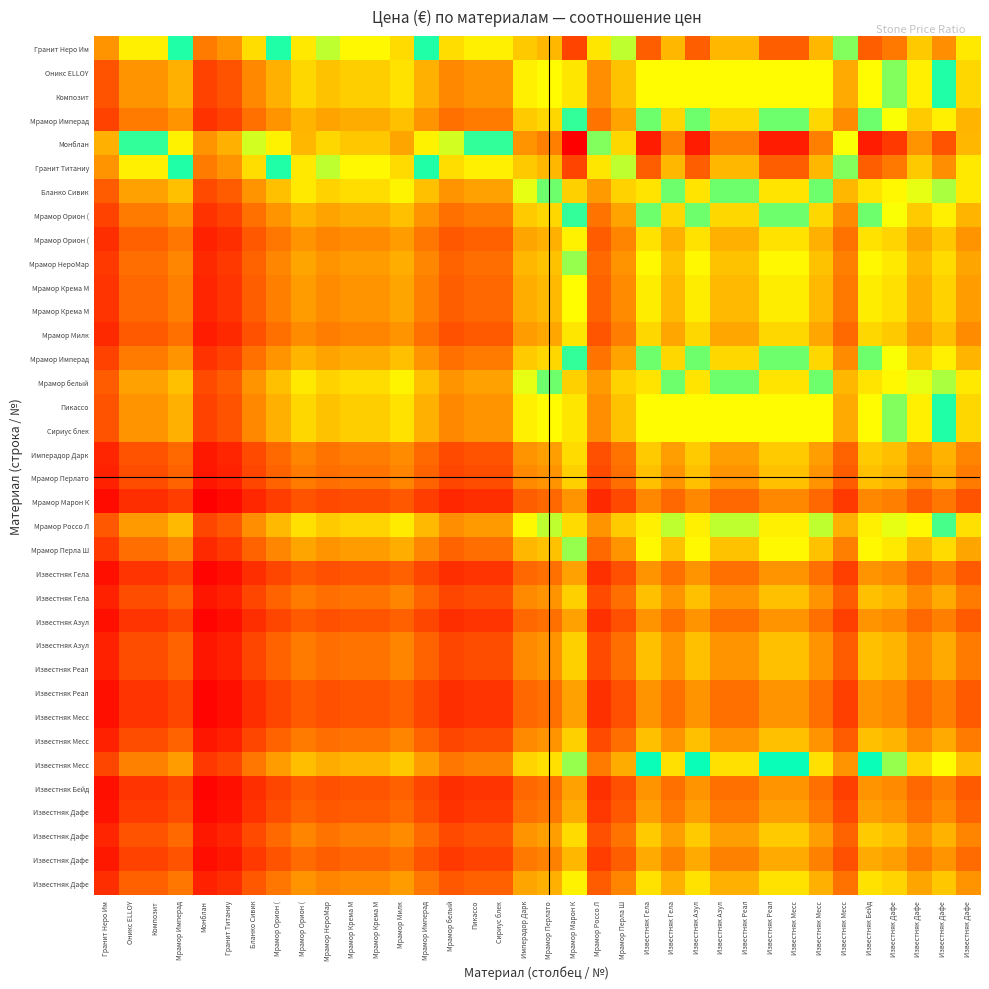

What is the smallest value displayed?

0.4